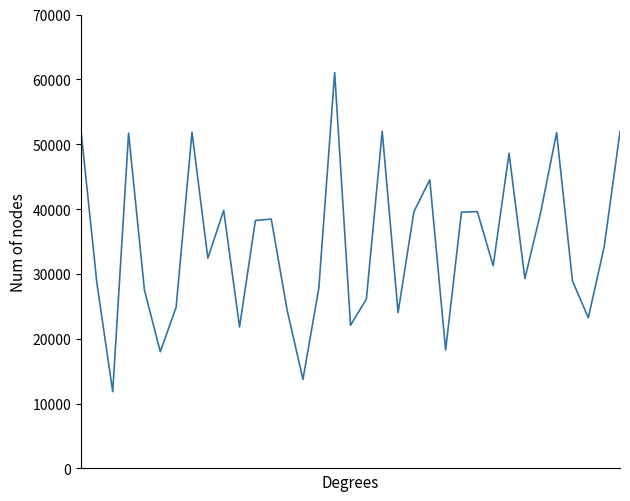

What is the difference between the maximum and minimum values?

49222.5